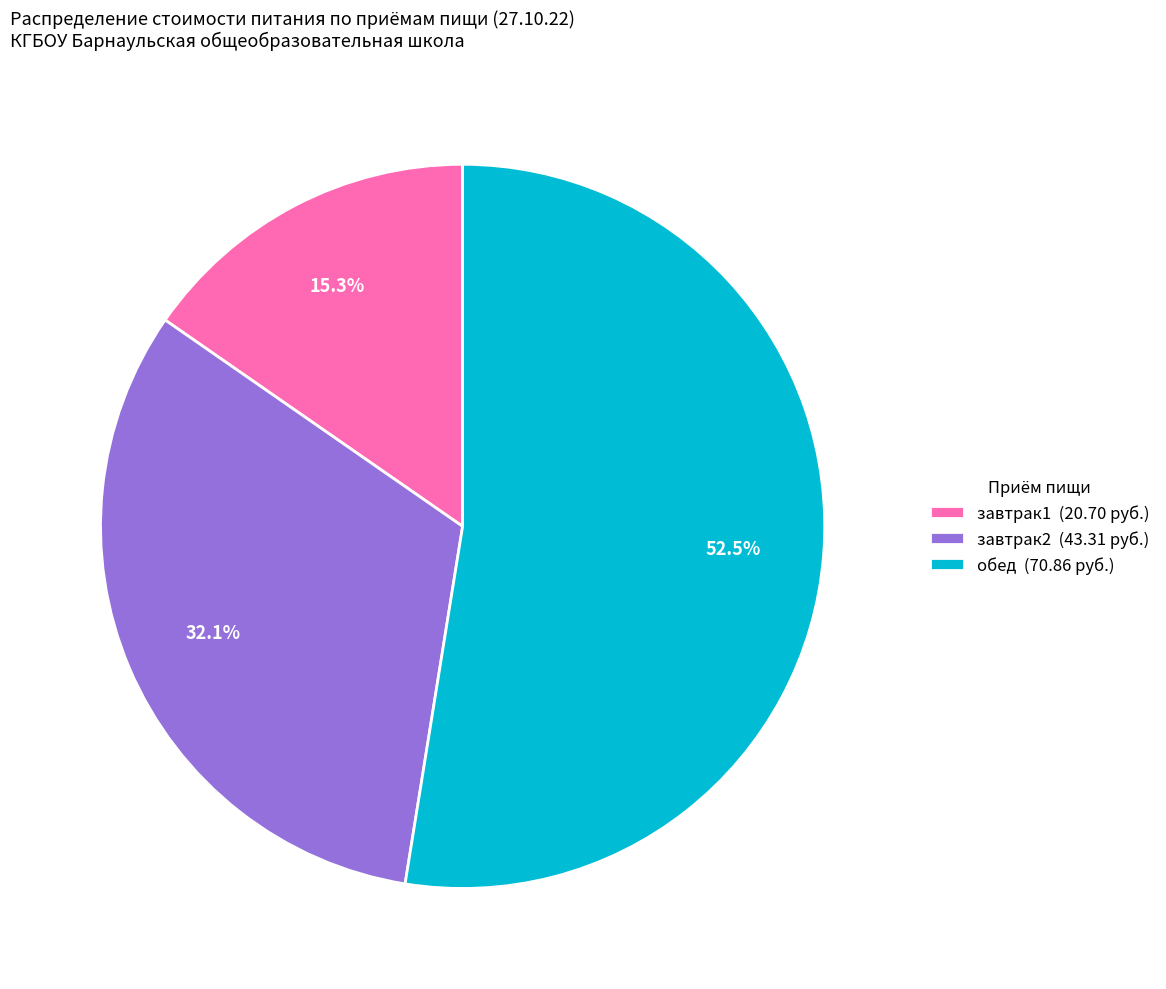

Combined, do завтрак2 (43.31 руб.) and обед (70.86 руб.) account for over 50%?

Yes